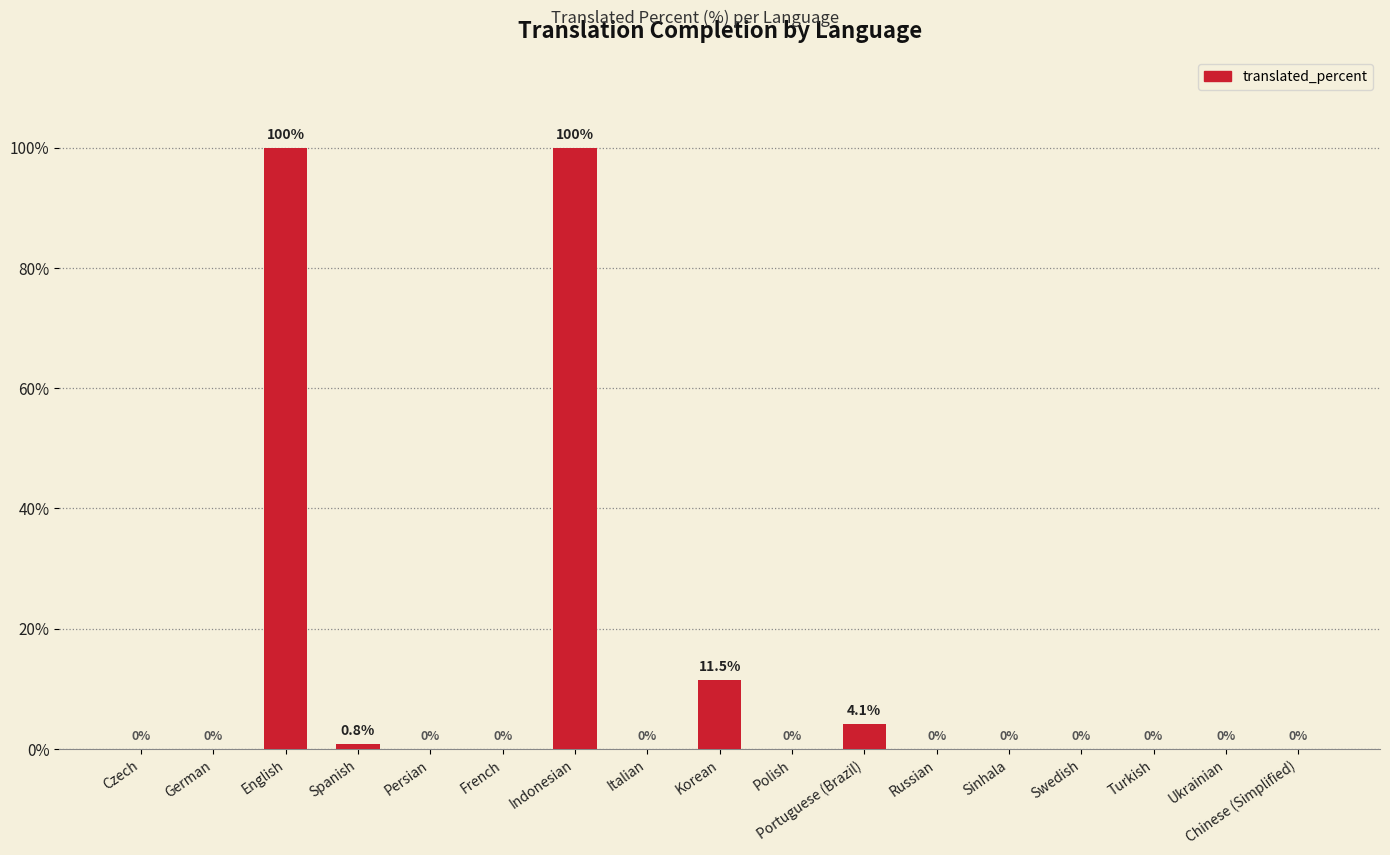

Are the bars horizontal?

No